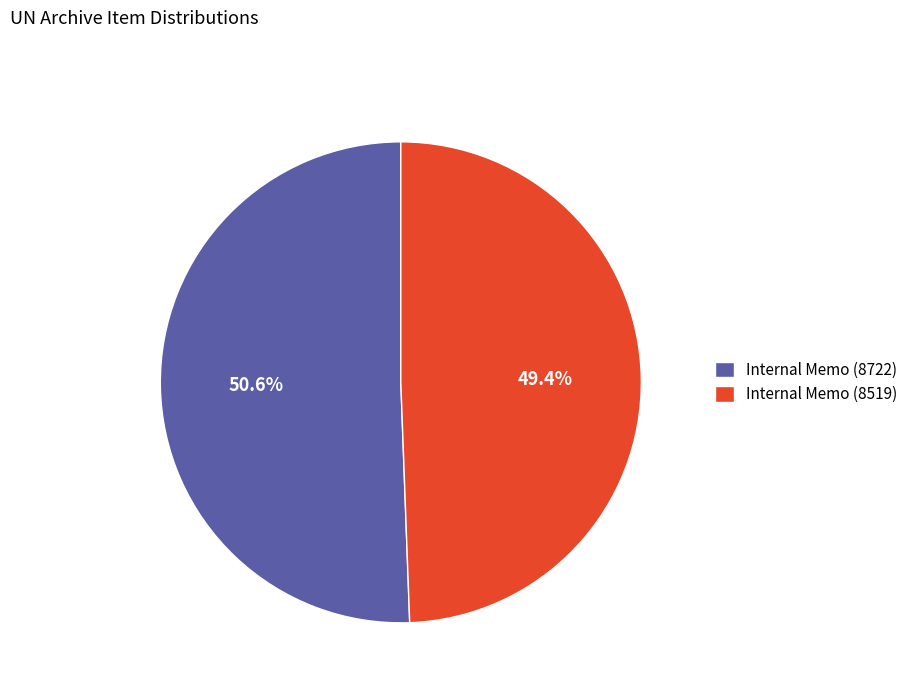

Combined, do Internal Memo (8722) and Internal Memo (8519) account for over 50%?

Yes